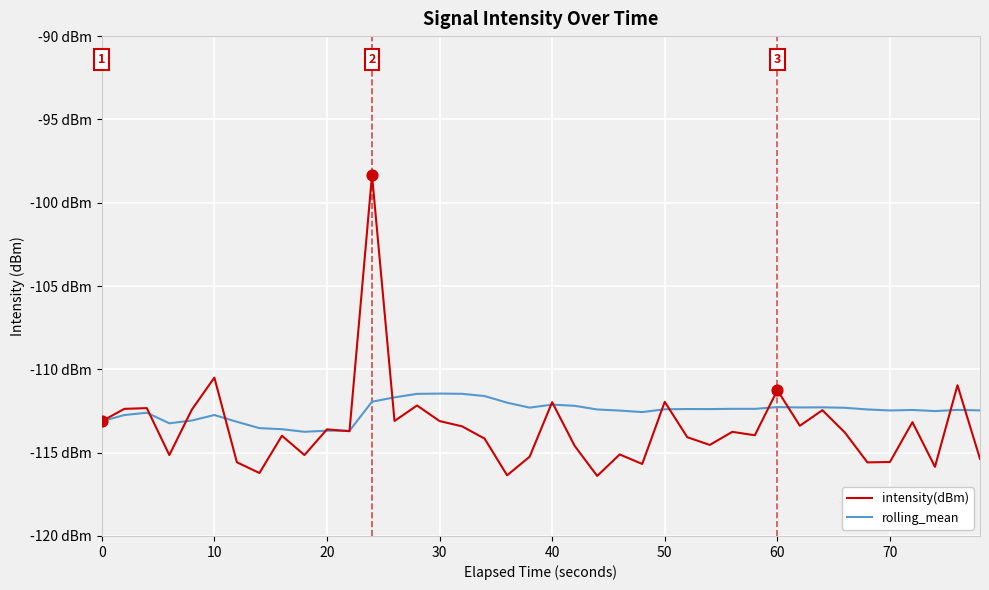

What are all the series names shown in the legend?

intensity(dBm), rolling_mean